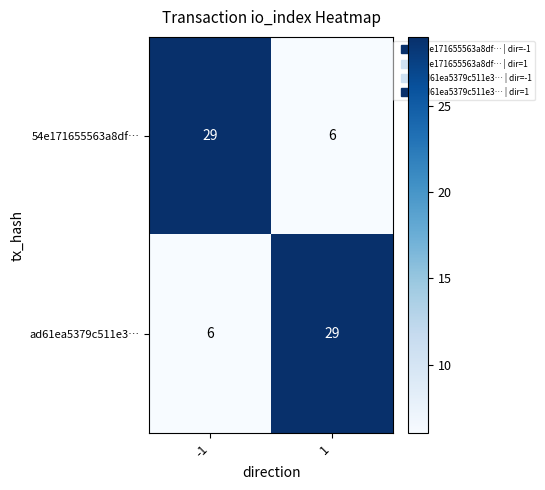

Rank the categories by 54e171655563a8df… value from lowest to highest.

1, -1